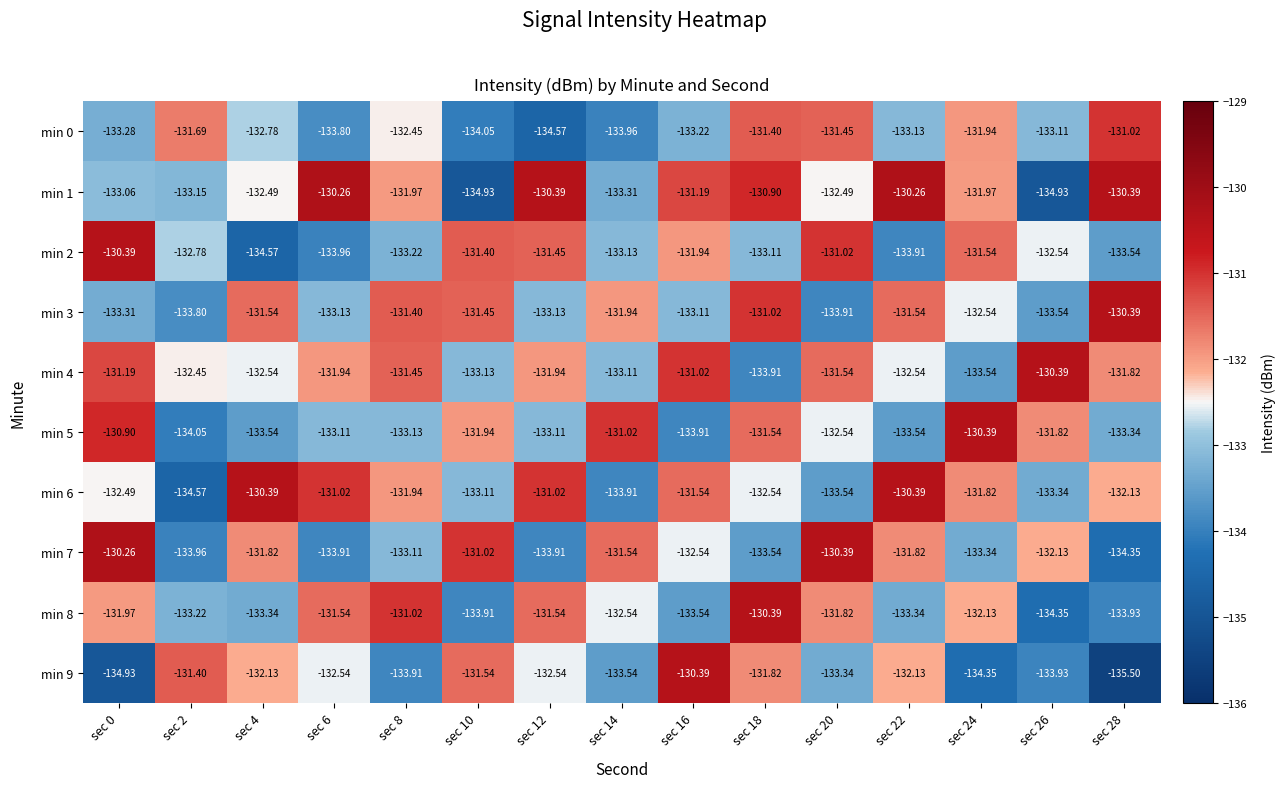

How many distinct data groups are displayed?

10